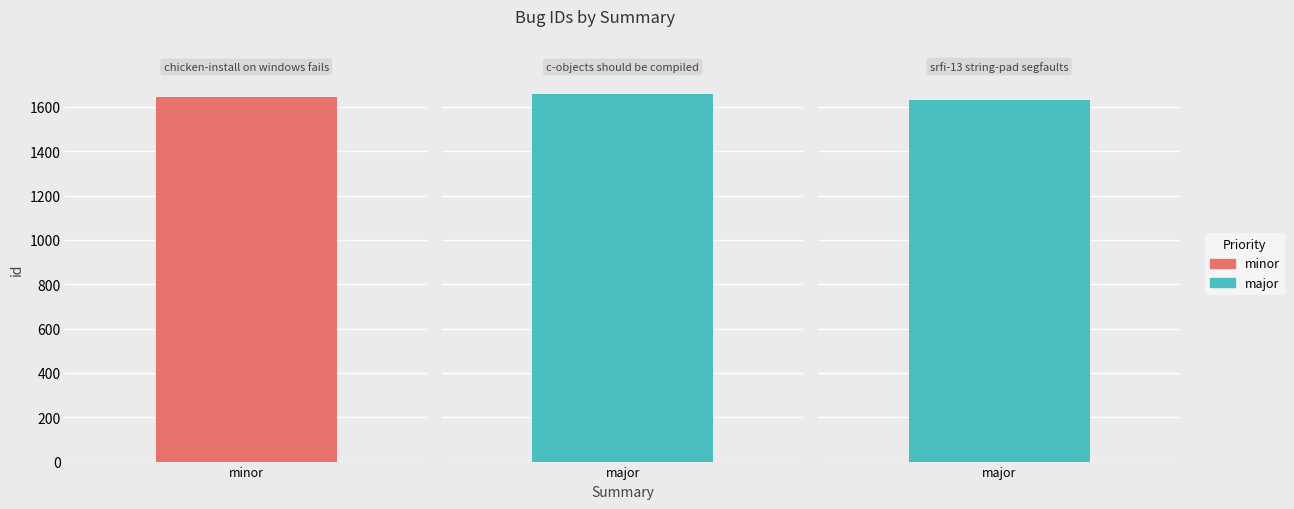

What is the ratio of the value at srfi-13 string-pad segfaults to the value at chicken-install on windows fails?

1.0